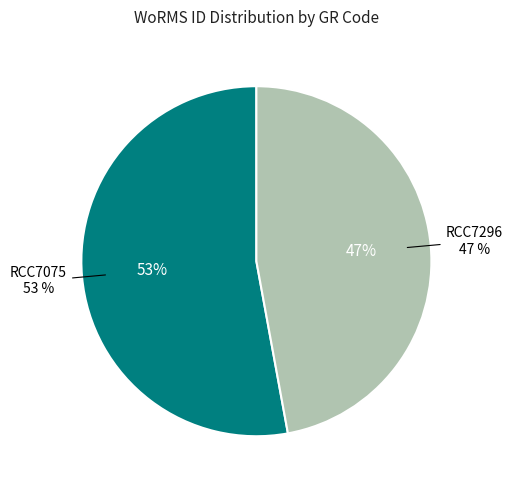

Is RCC7296 the majority of the pie?

No